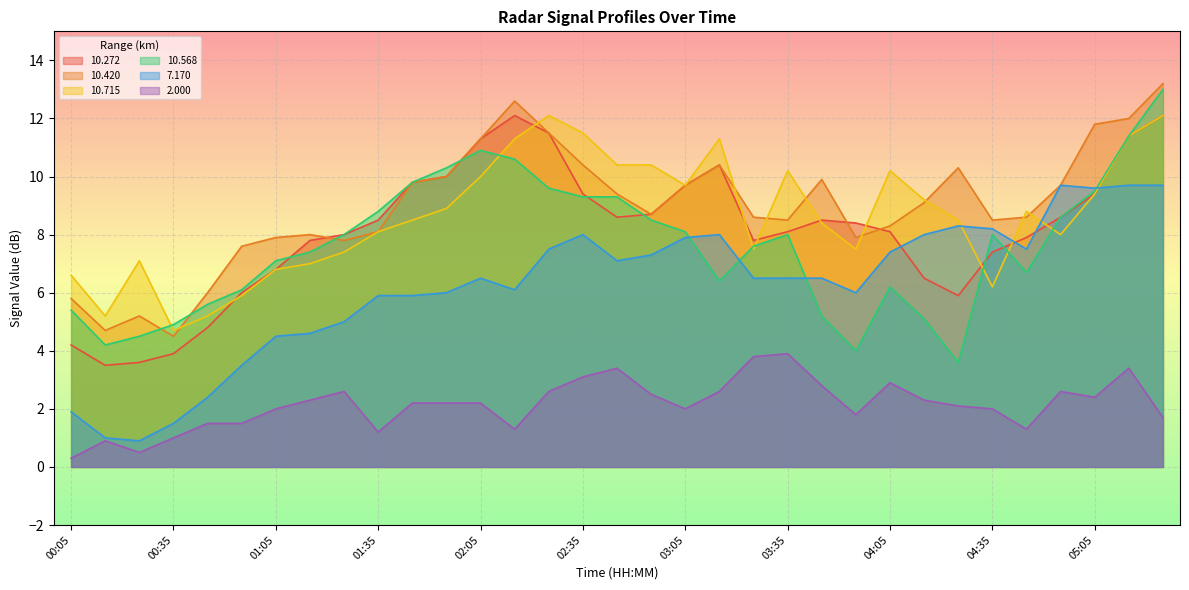

How many categories are shown in the chart?

33